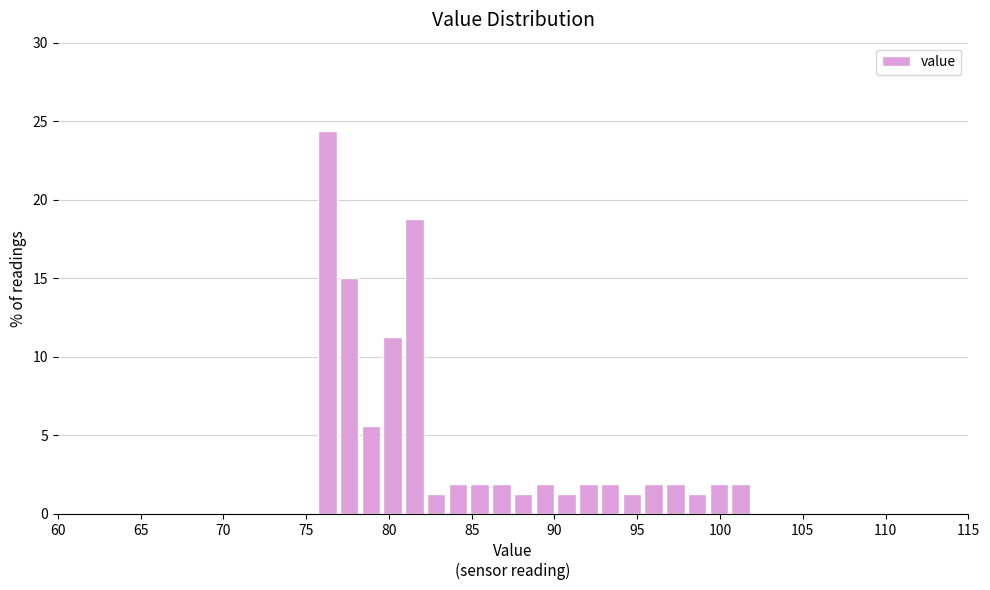

Read against the x-axis, roughly where is the centre of the tallest bar?

76.5